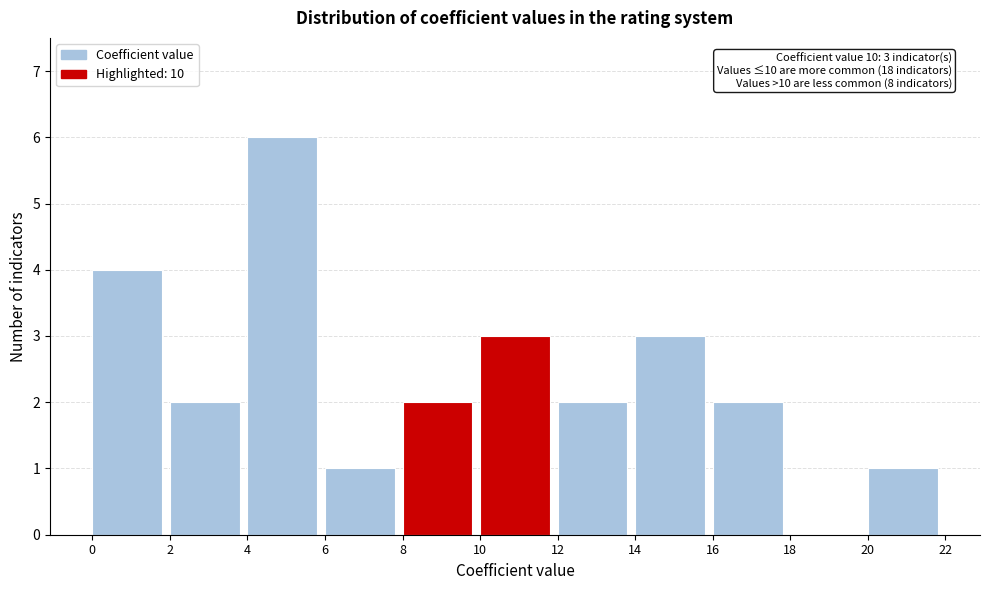

Which range on the x-axis has the tallest bar?

4 to 6